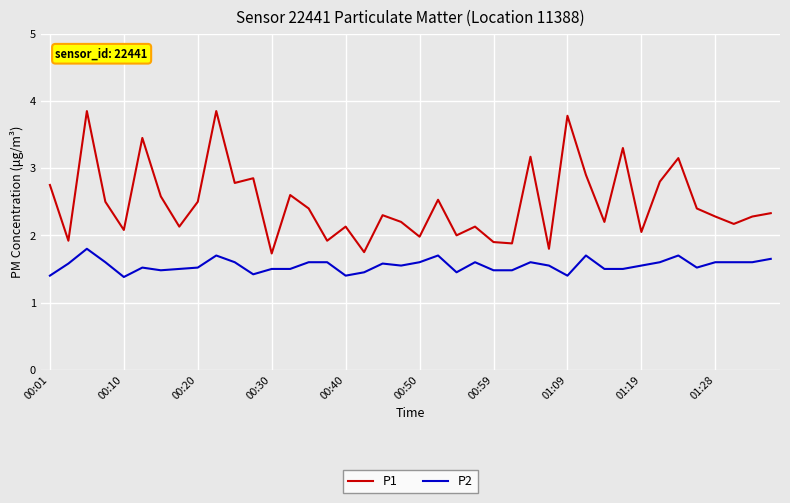

Which series has the largest total across all categories?

P1